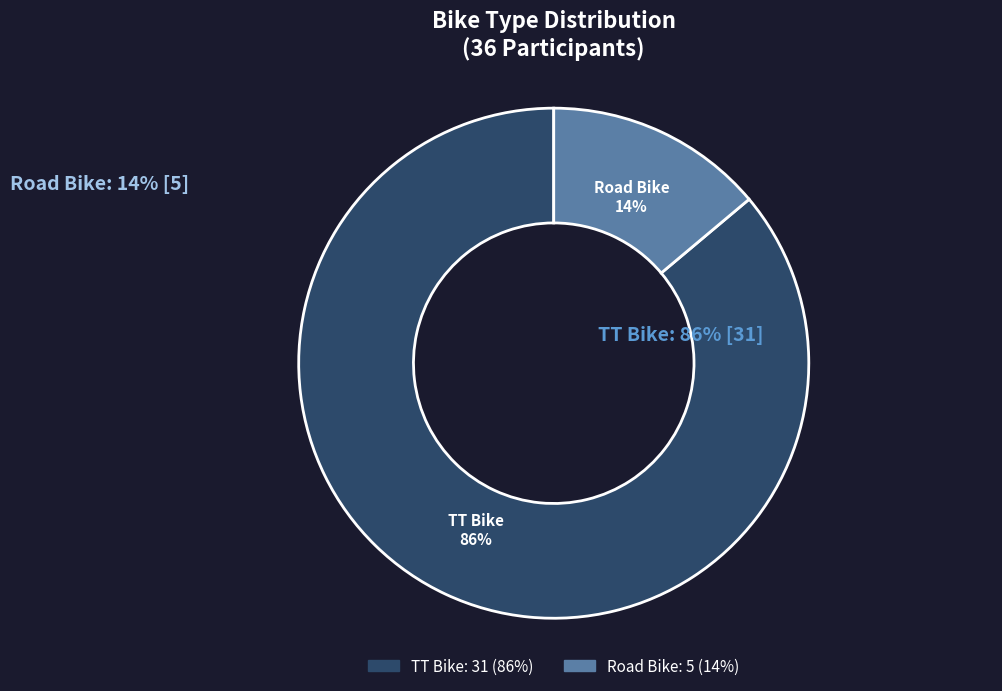

The TT Bike slice represents 92% of the pie. True or false?

False